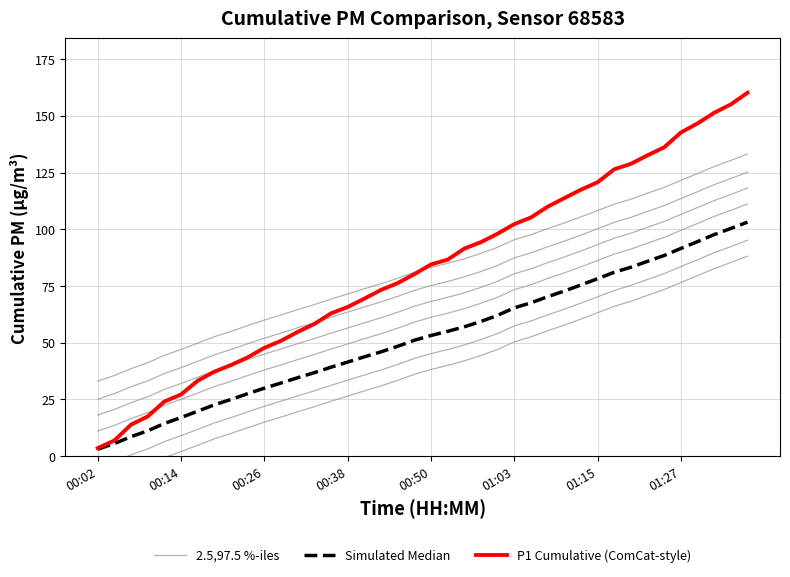

True or false: 2.5,97.5 %-iles and Simulated Median cross at least once.

False